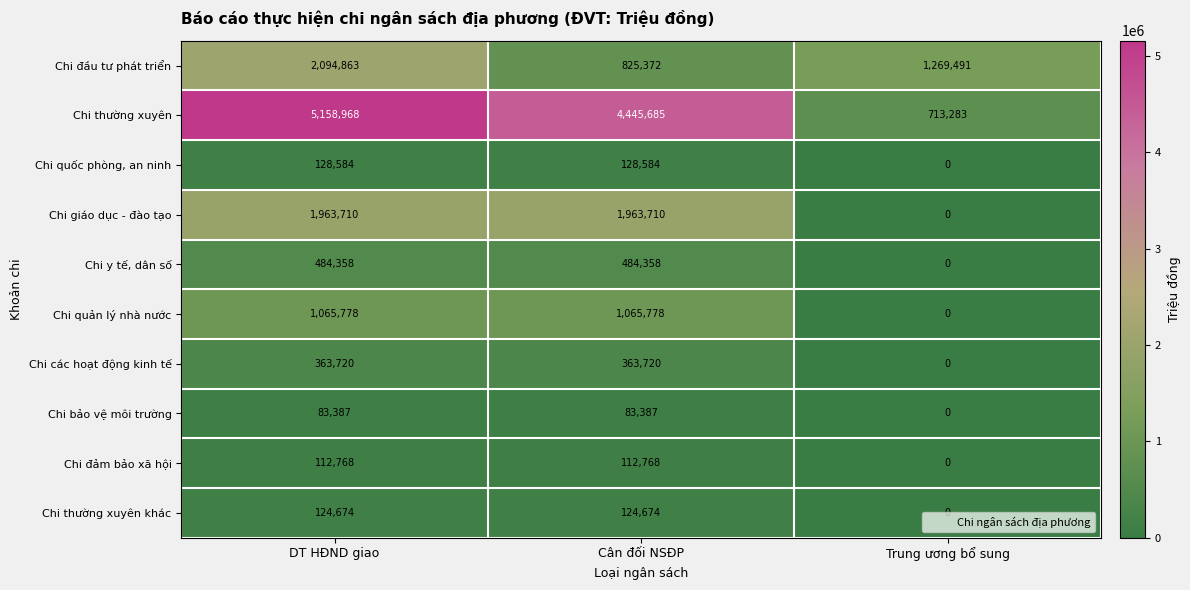

Which series changed the most between Cân đối NSĐP and Trung ương bổ sung?

Chi thường xuyên